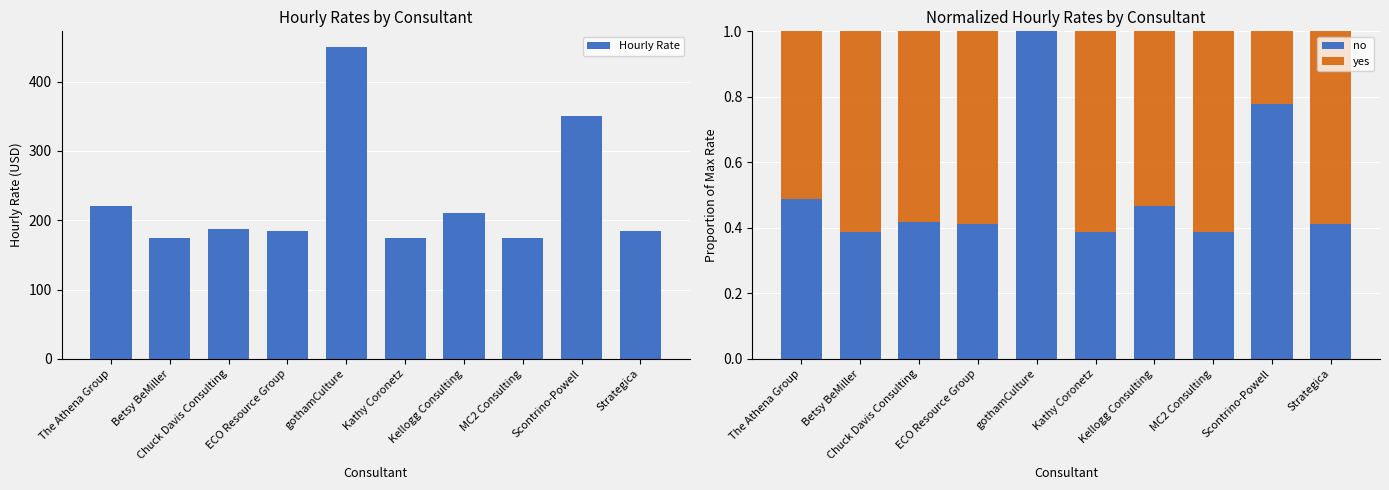

Reading right to left, extract all data points from this chart.

Hourly Rate: 185.0	350.0	175.0	210.0	175.0	450.0	185.0	187.5	175.0	220.0
no: 0.4	0.8	0.4	0.5	0.4	1.0	0.4	0.4	0.4	0.5
yes: 0.6	0.2	0.6	0.5	0.6	0.0	0.6	0.6	0.6	0.5